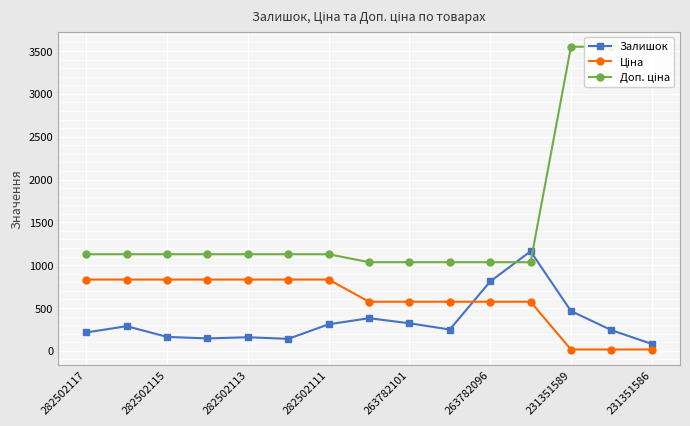

List the series in order of their overall mean, highest first.

Доп. ціна, Ціна, Залишок